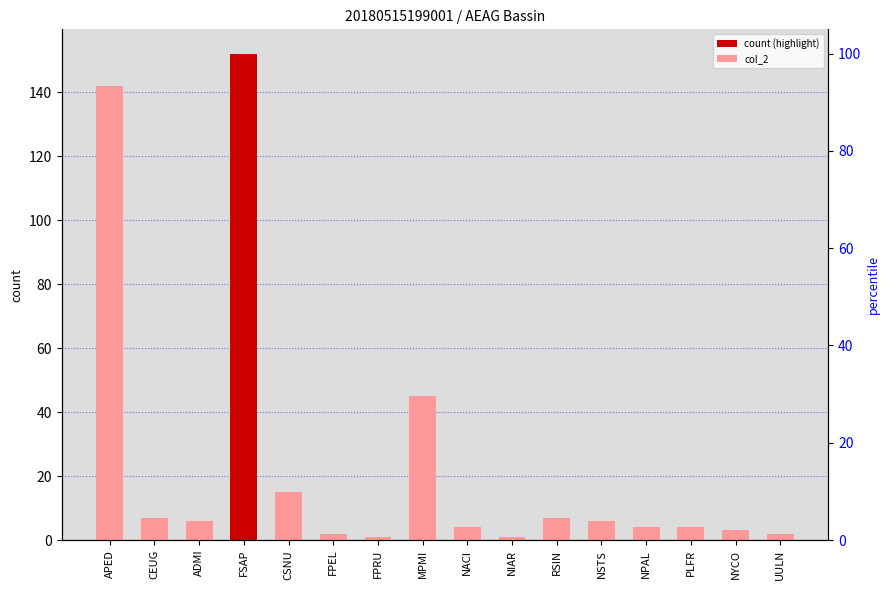

Which category has the lowest value across all series?

FPRU